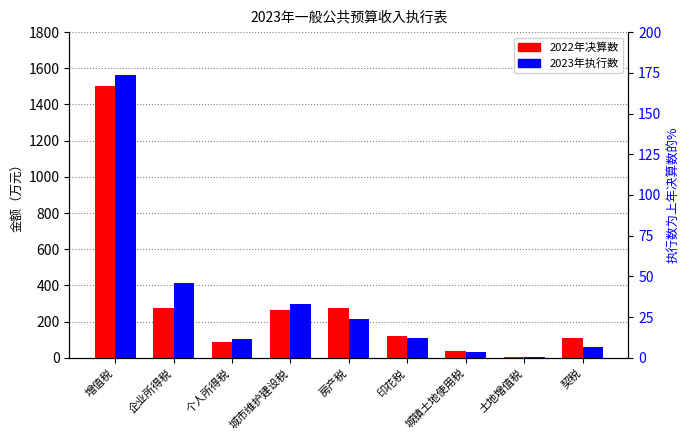

Which series has the largest range (max minus min)?

2023年执行数